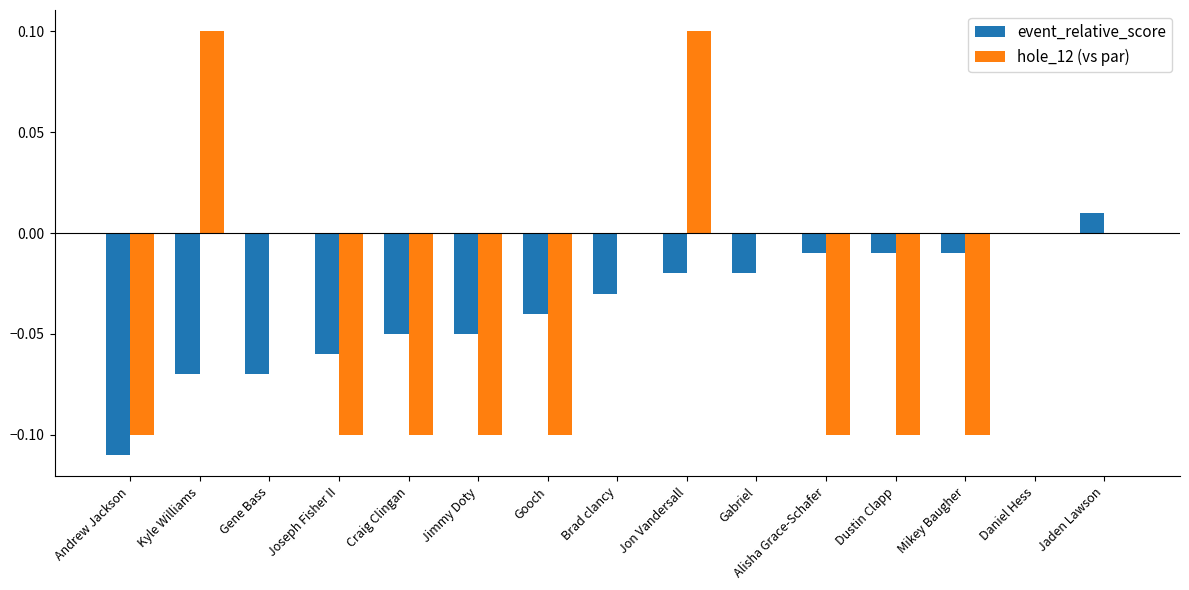

Which series changed the most between Kyle Williams and Jaden Lawson?

hole_12 (vs par)